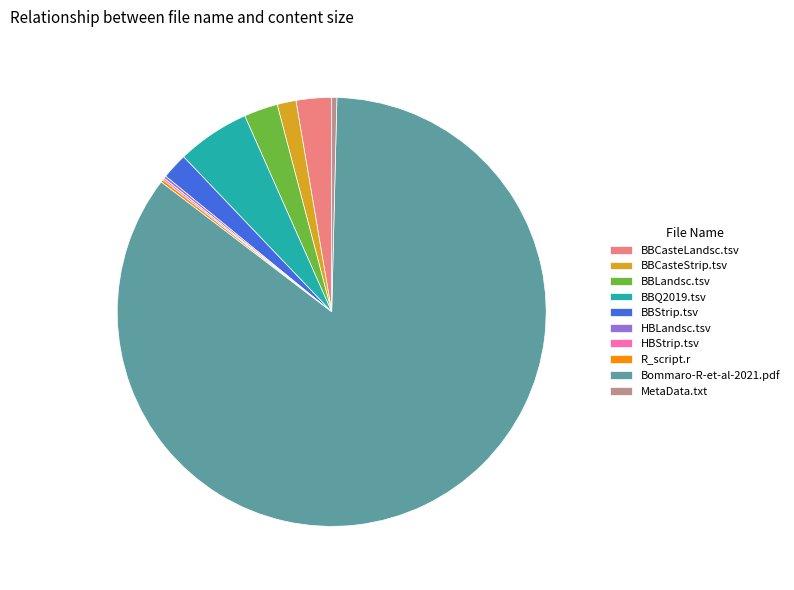

Which category has the biggest portion of the pie?

Bommaro-R-et-al-2021.pdf